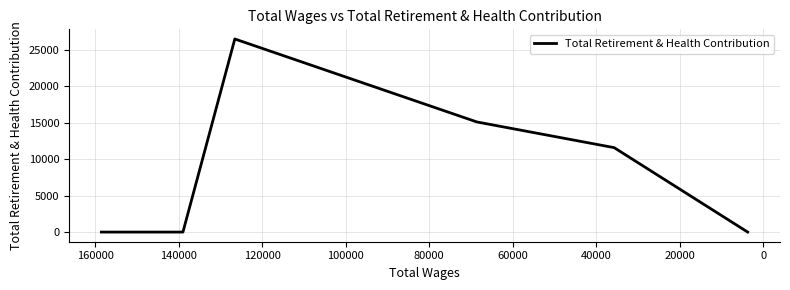

Reading left to right, what are all the values shown in this chart?

0	0	26483	15100	11581	0